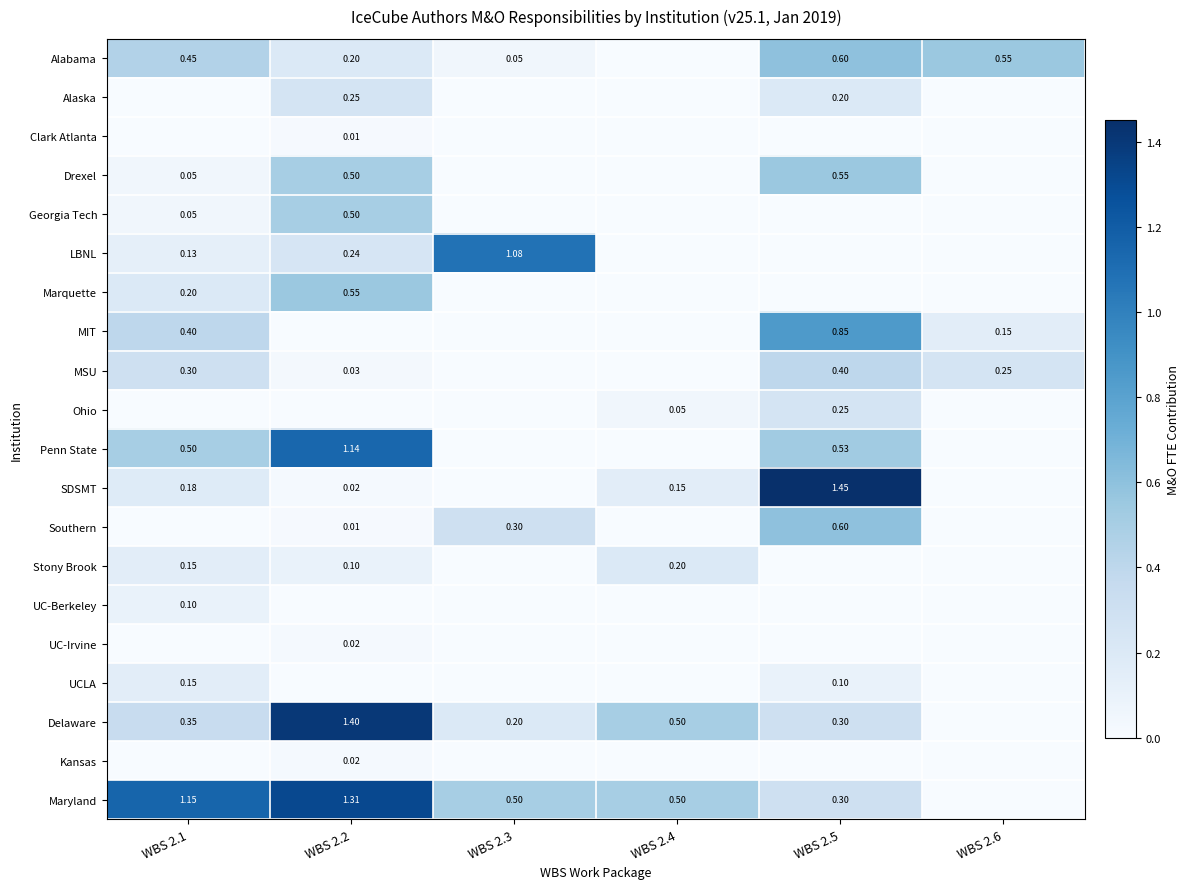

What is the difference between the Southern values at WBS 2.5 and WBS 2.2?

0.6